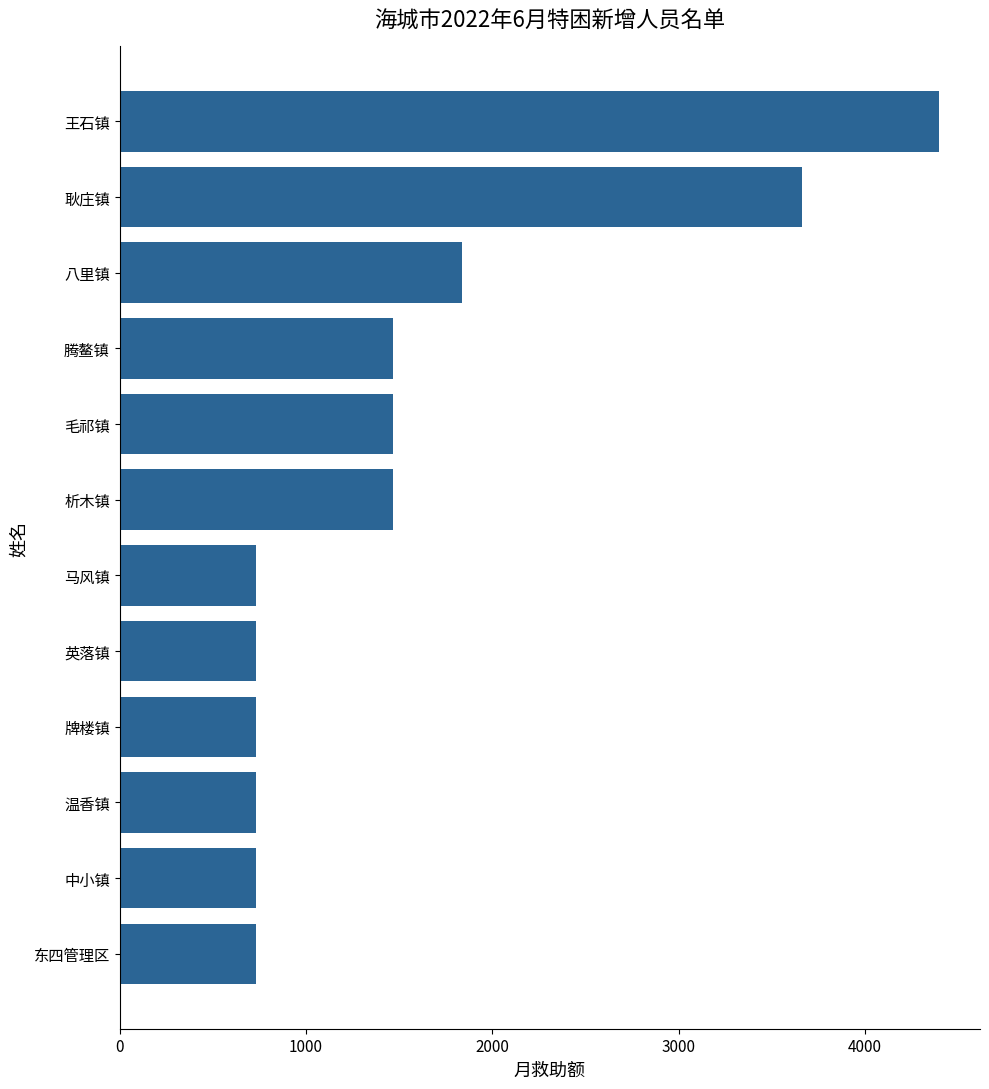

What is the smallest value displayed?

733